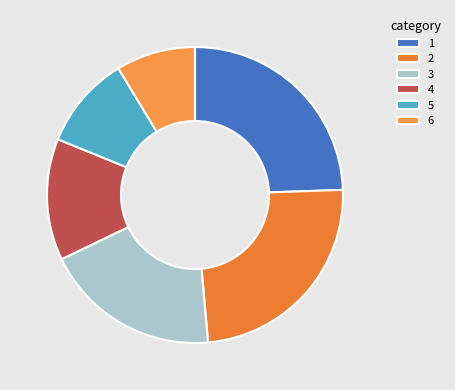

How many slices are in this pie chart?

6